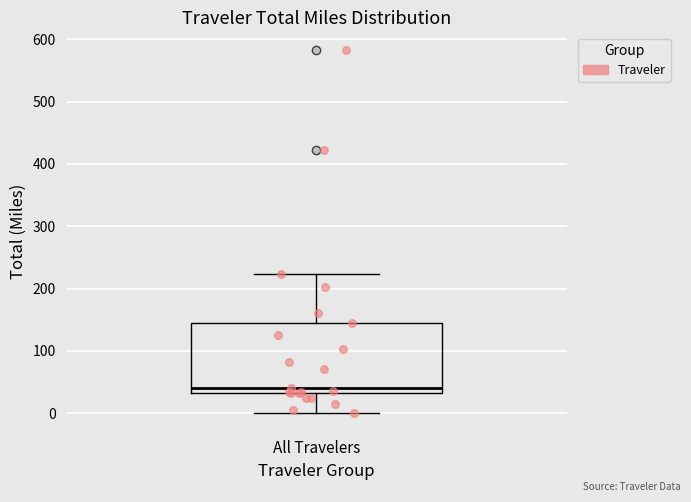

Transcribe this box plot: give where the median line is, the range the box spans, and where the two whiskers end, as read against the y-axis. The values are not printed on the chart, so give them approximately, as read against the axis.

median 40, box 30 to 150, whiskers 0 to 220